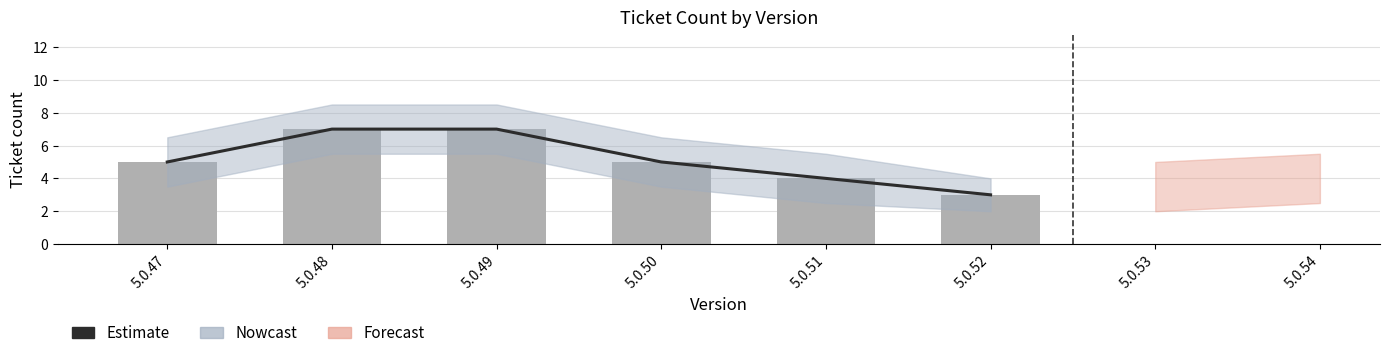

What is the minimum value shown in the chart?

3